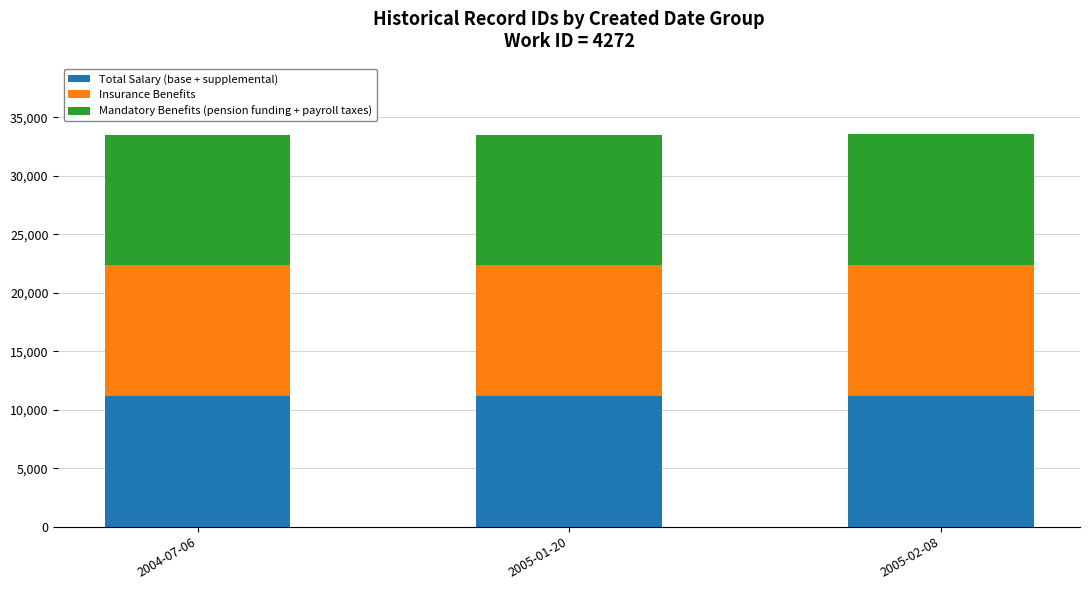

What is the total value across all series at 2005-02-08?

33539